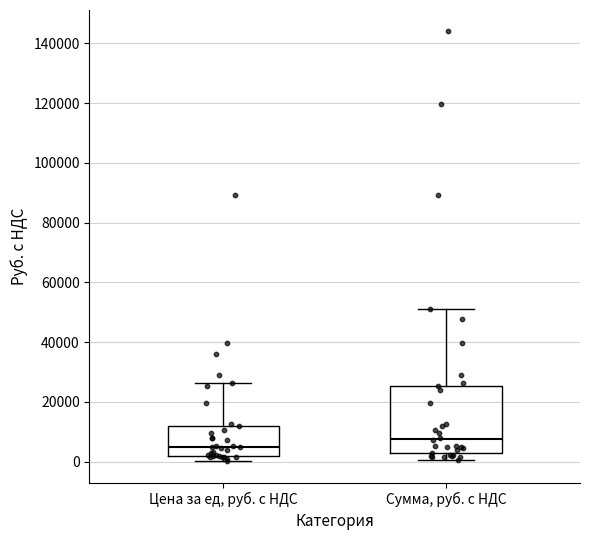

Which box has the lowest median line?

Цена за ед, руб. с НДС